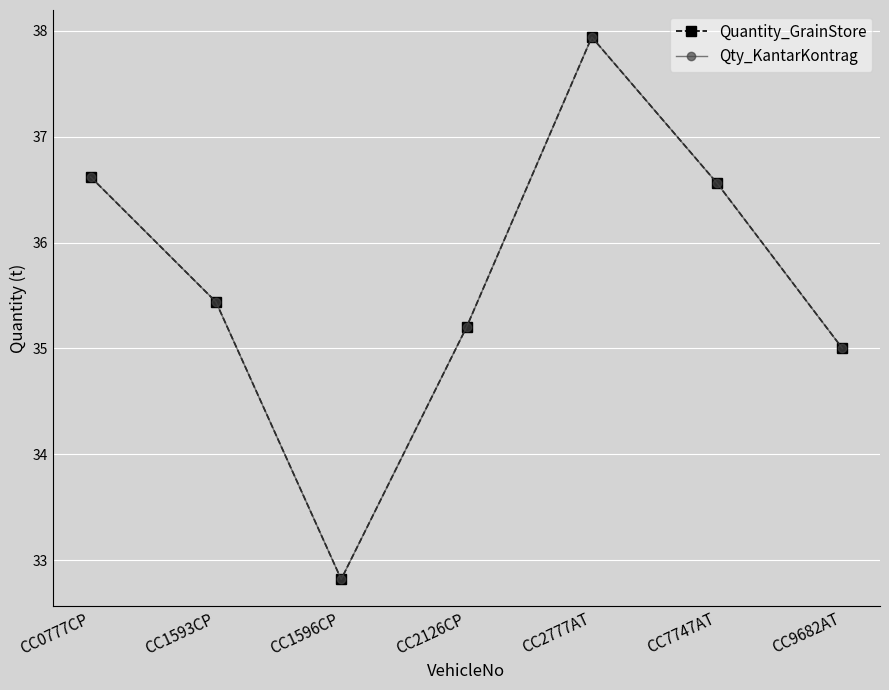

How many data points does each series have?

7